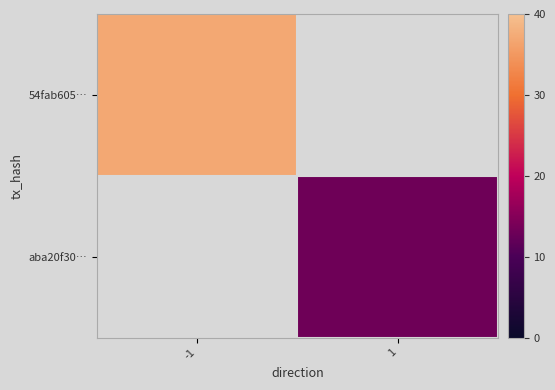

What is the minimum value for 54fab605…?

37.0